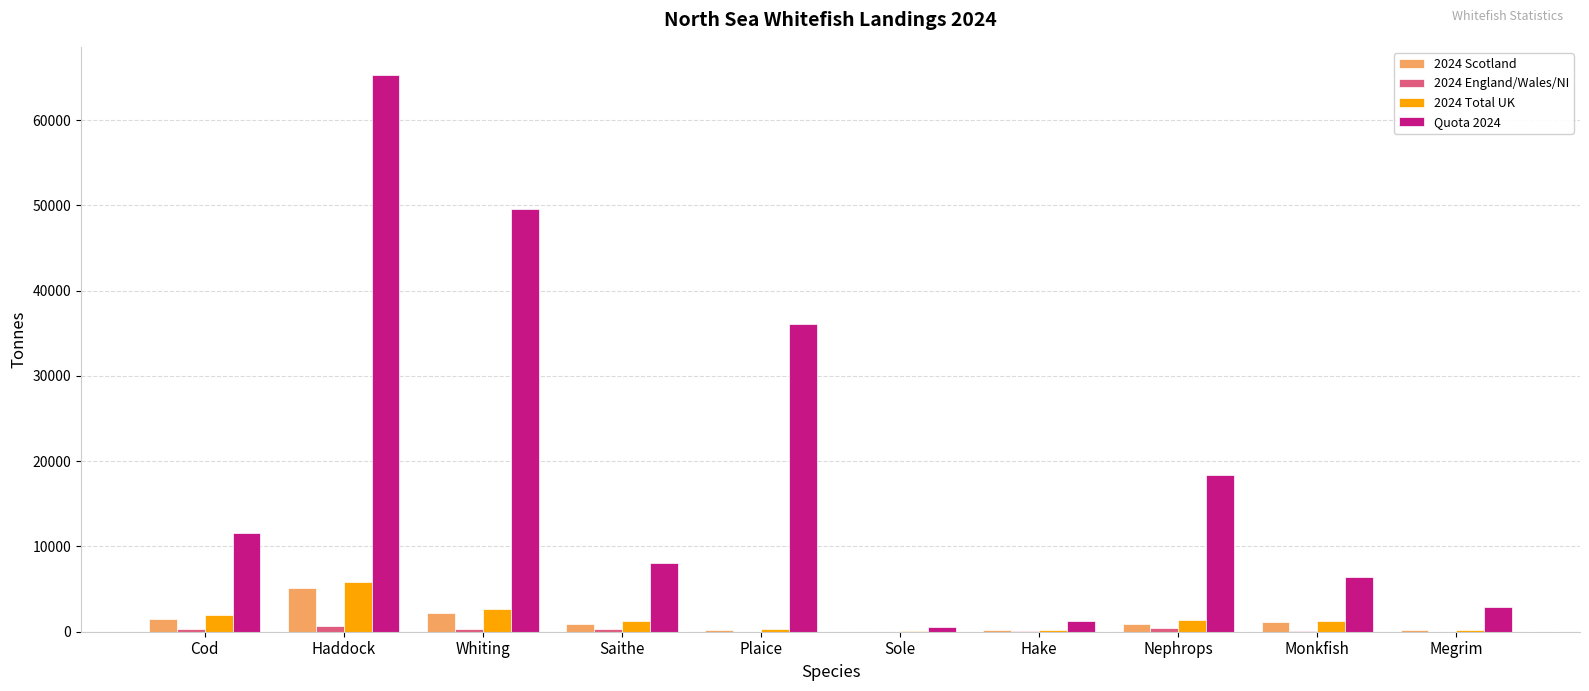

Where does the 2024 England/Wales/NI series first go above 278?

Cod